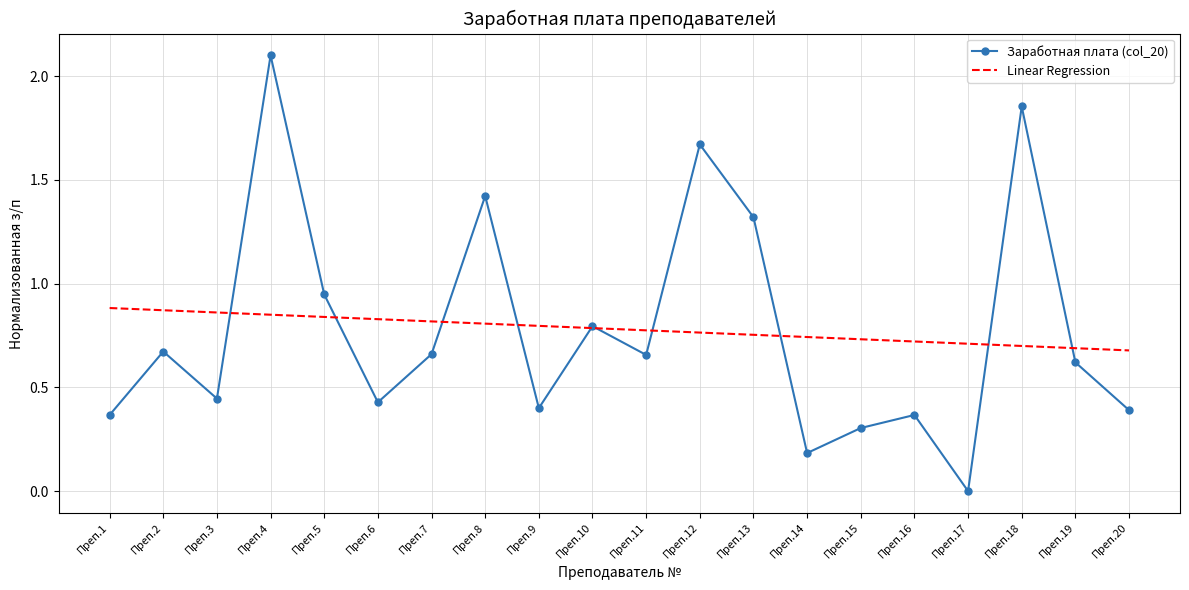

Which category has the highest value in the Заработная плата (col_20) series?

Преп.4